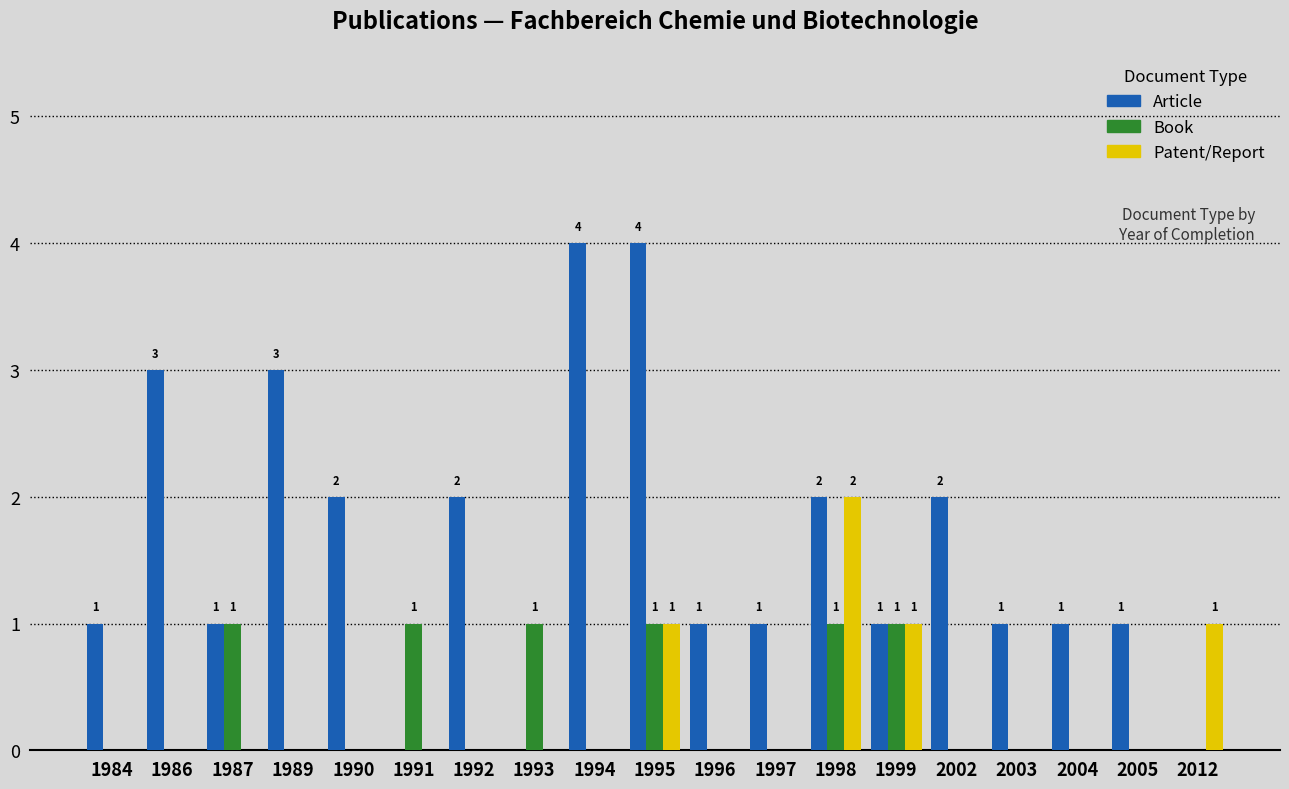

Which series has the widest spread of values?

Article